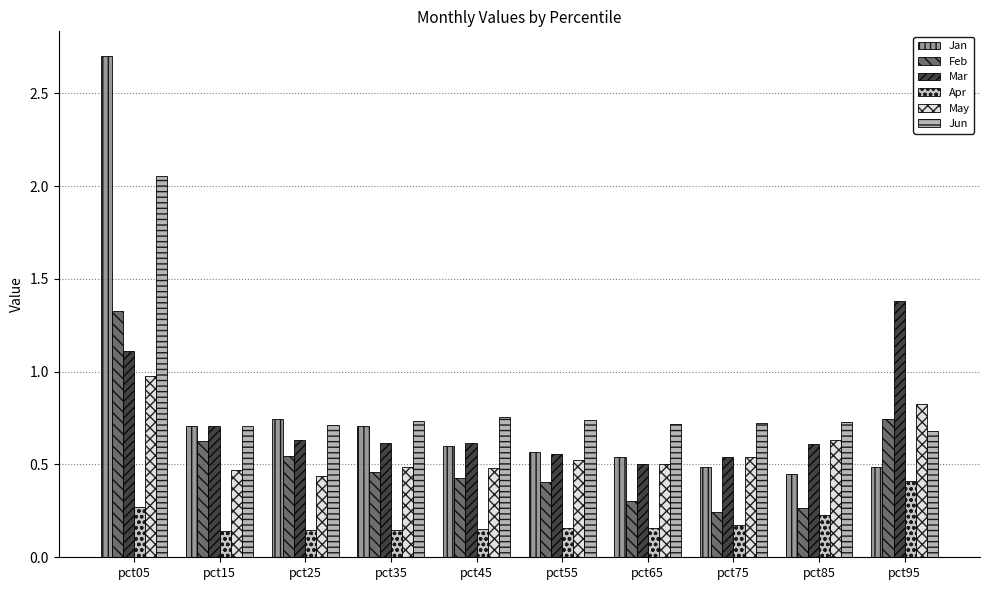

How many groups of bars are there?

10